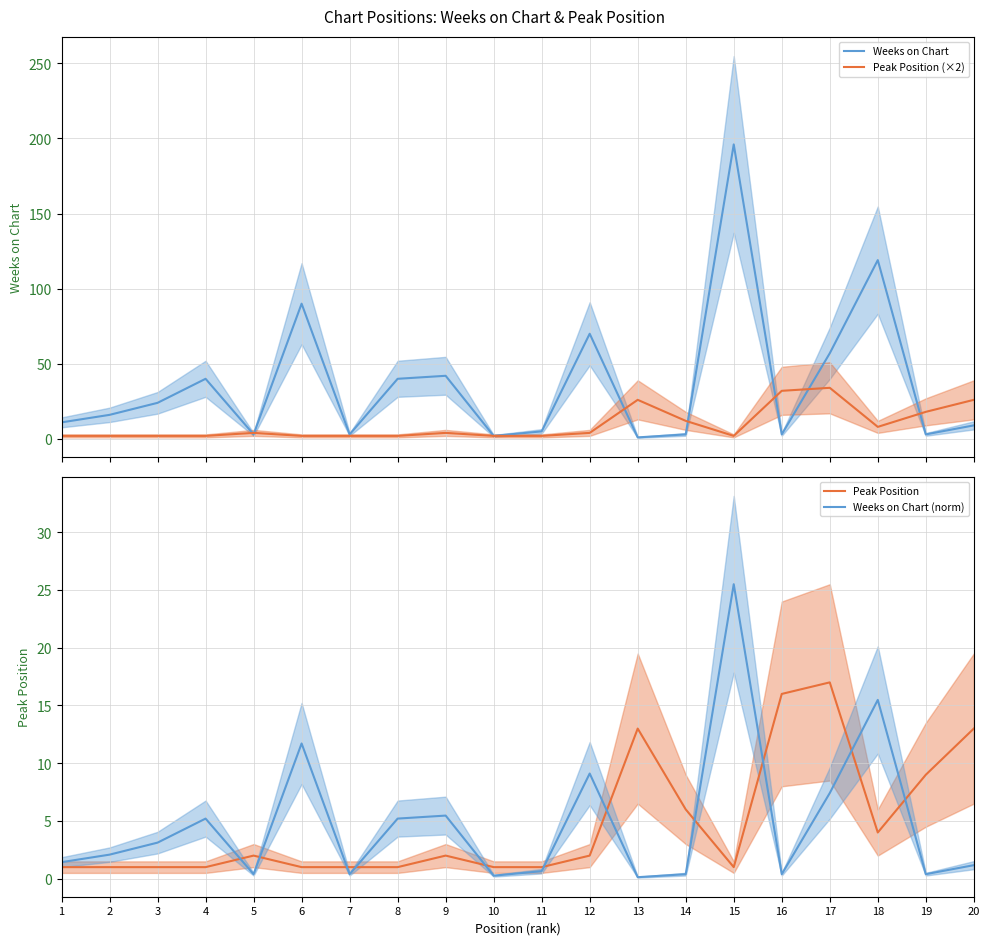

Reading left to right, what are all the values shown in this chart?

Weeks on Chart: 1=11.0	2=16.0	3=24.0	4=40.0	5=3.0	6=90.0	7=3.0	8=40.0	9=42.0	10=2.0	11=5.0	12=70.0	13=1.0	14=3.0	15=196.0	16=3.0	17=57.0	18=119.0	19=3.0	20=9.0
Peak Position (×2): 1=2.0	2=2.0	3=2.0	4=2.0	5=4.0	6=2.0	7=2.0	8=2.0	9=4.0	10=2.0	11=2.0	12=4.0	13=26.0	14=12.0	15=2.0	16=32.0	17=34.0	18=8.0	19=18.0	20=26.0
Peak Position: 1=1.0	2=1.0	3=1.0	4=1.0	5=2.0	6=1.0	7=1.0	8=1.0	9=2.0	10=1.0	11=1.0	12=2.0	13=13.0	14=6.0	15=1.0	16=16.0	17=17.0	18=4.0	19=9.0	20=13.0
Weeks on Chart (norm): 1=1.4	2=2.1	3=3.1	4=5.2	5=0.4	6=11.7	7=0.4	8=5.2	9=5.5	10=0.3	11=0.7	12=9.1	13=0.1	14=0.4	15=25.5	16=0.4	17=7.4	18=15.5	19=0.4	20=1.2